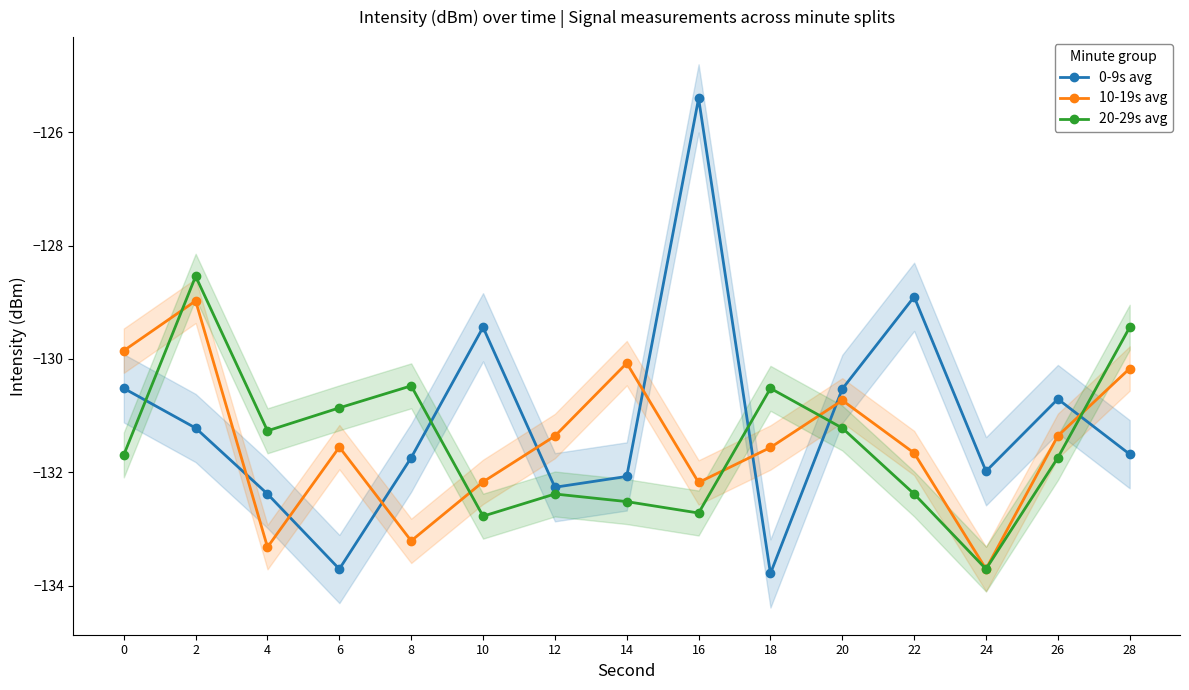

What is the sum of the 20-29s avg values at 2 and 28?

-258.0